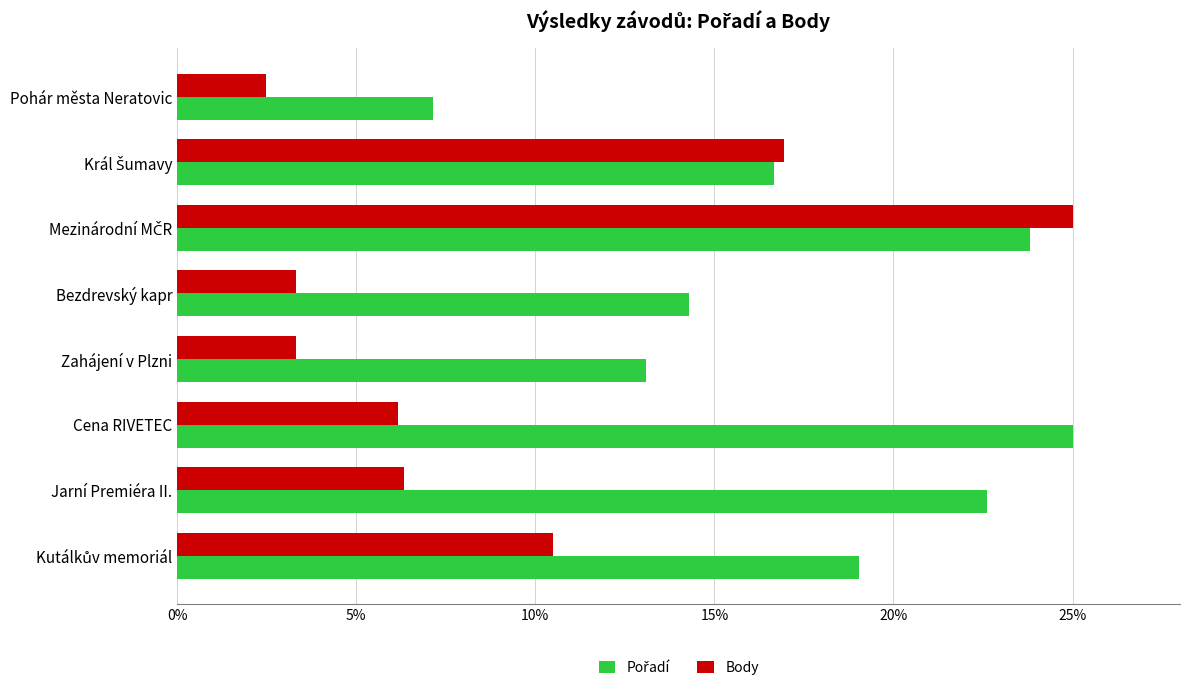

How many distinct data groups are displayed?

2